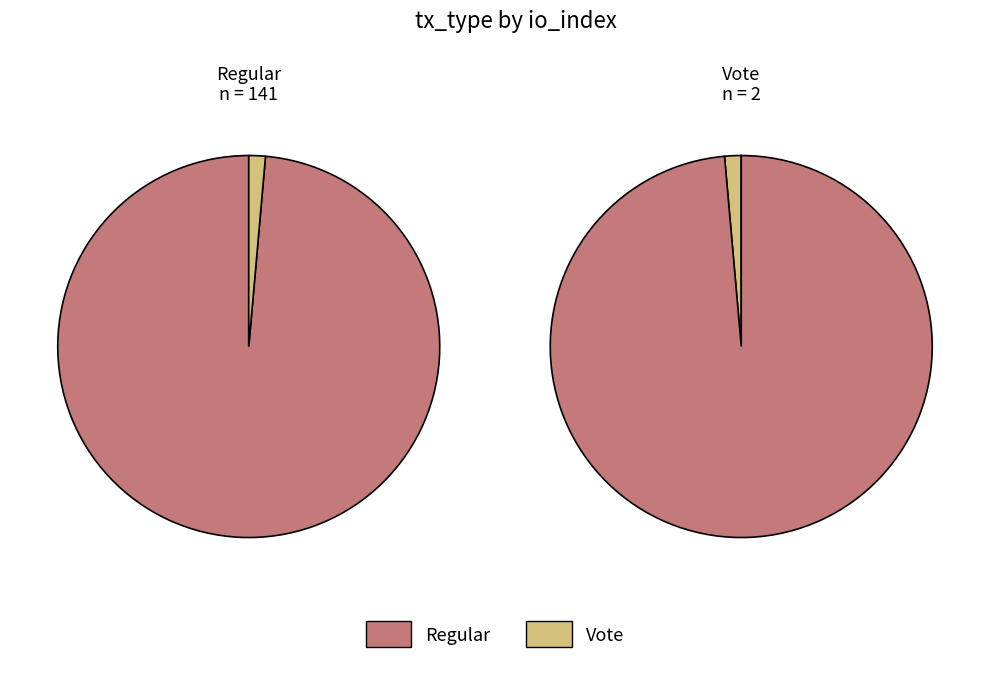

Is it true that Vote is 11% of the pie?

False